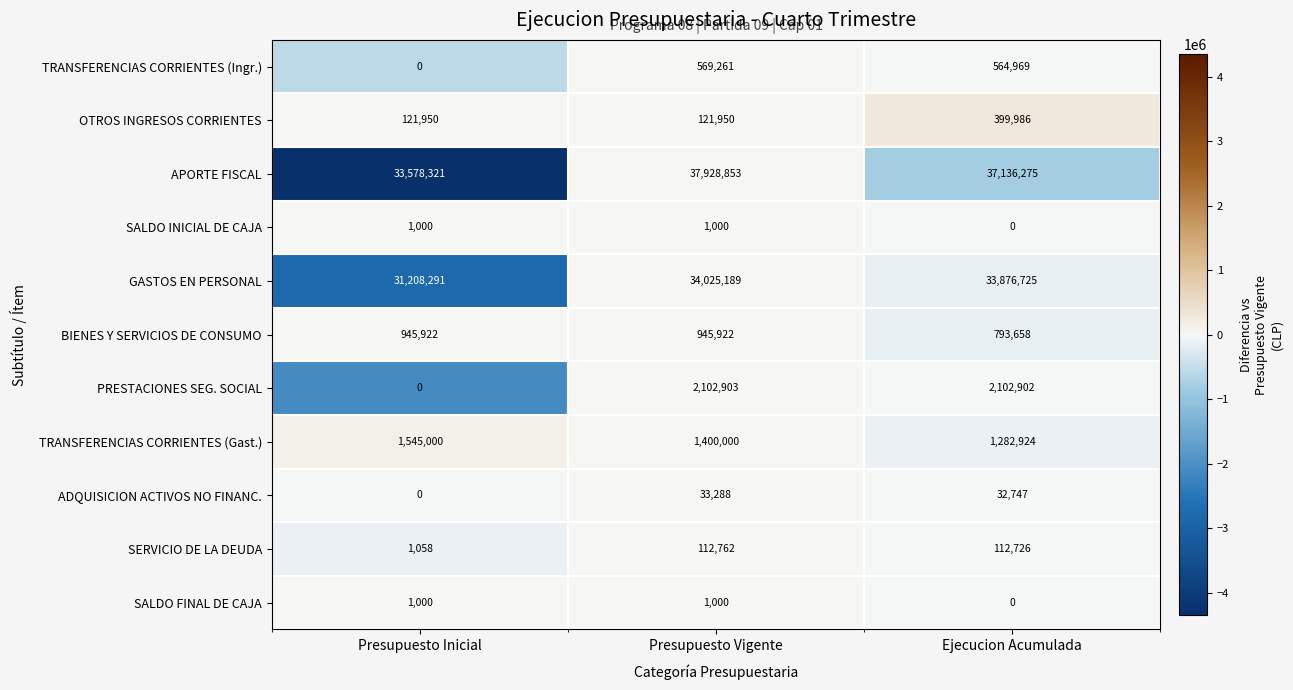

At which category is the sum across all series the highest?

Presupuesto Vigente